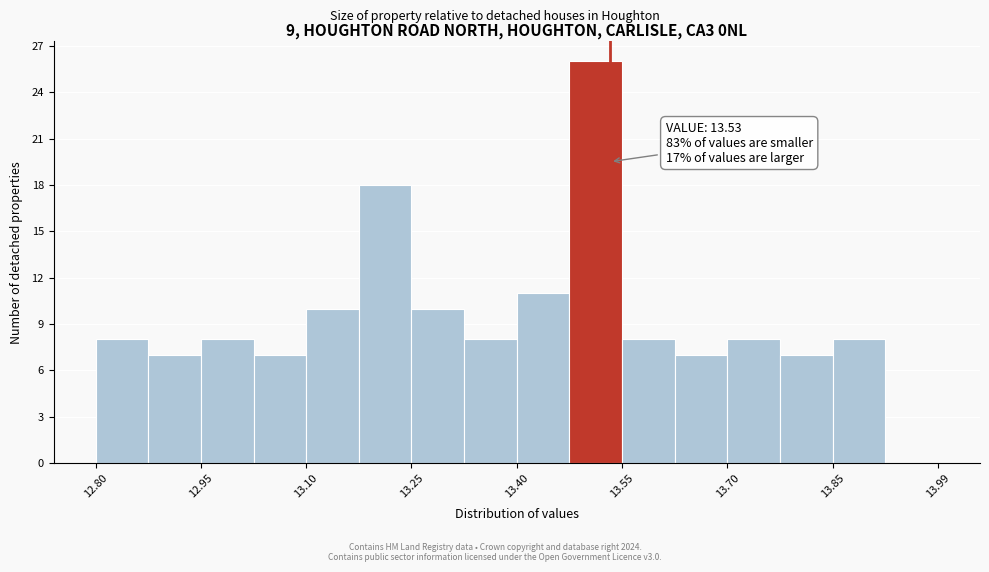

Around what value on the x-axis is the tallest bar? Give the approximate position of its centre, as read against the axis.

13.50